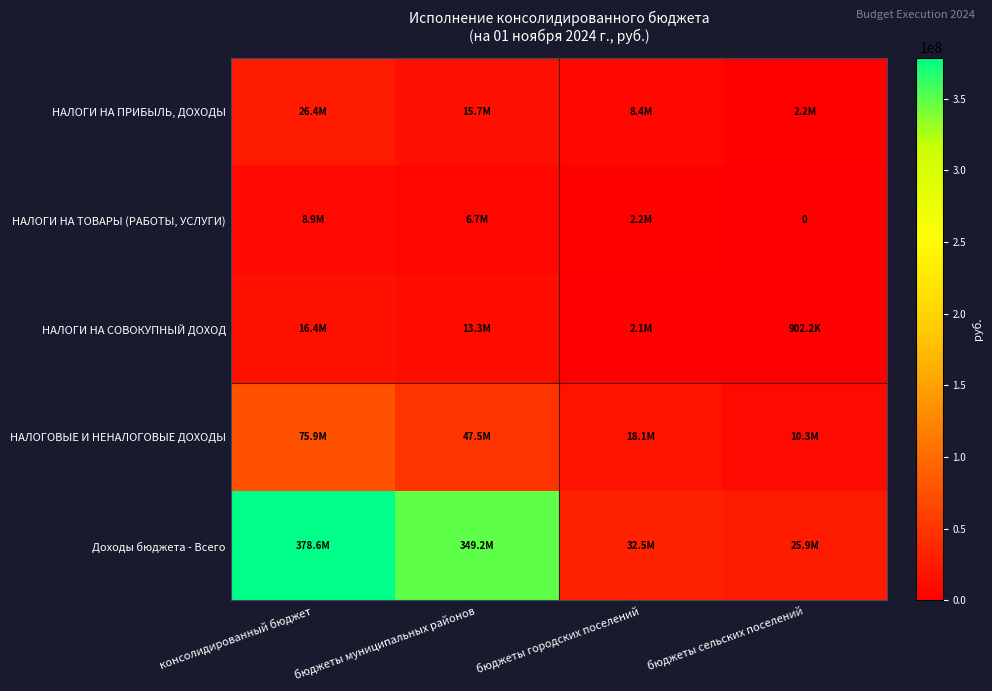

What is the total value across all series at консолидированный бюджет?

506194910.2